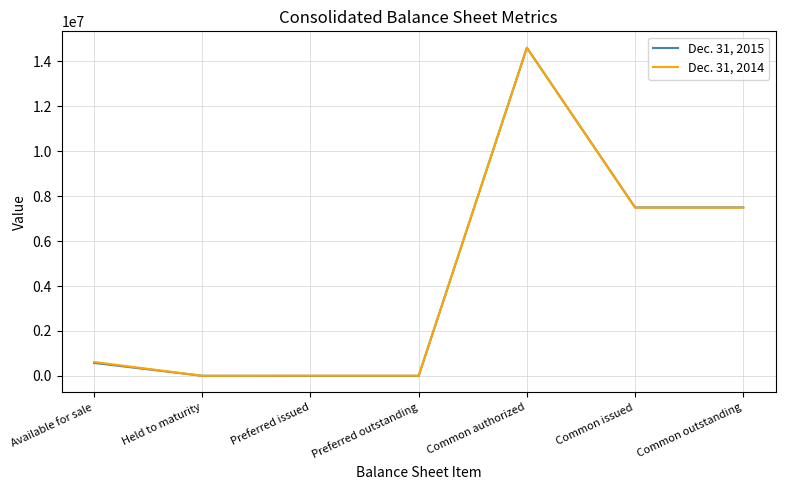

The Dec. 31, 2014 series shows 22165502 at Common authorized. True or false?

False